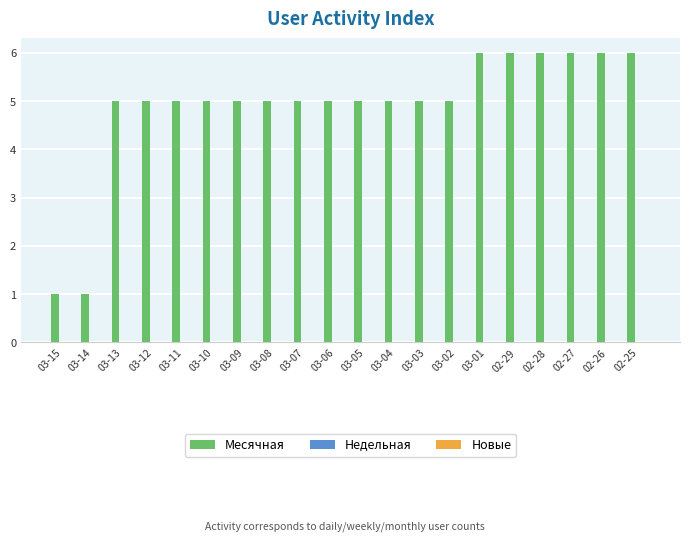

Between 02-25 and 03-11, which is larger?

02-25